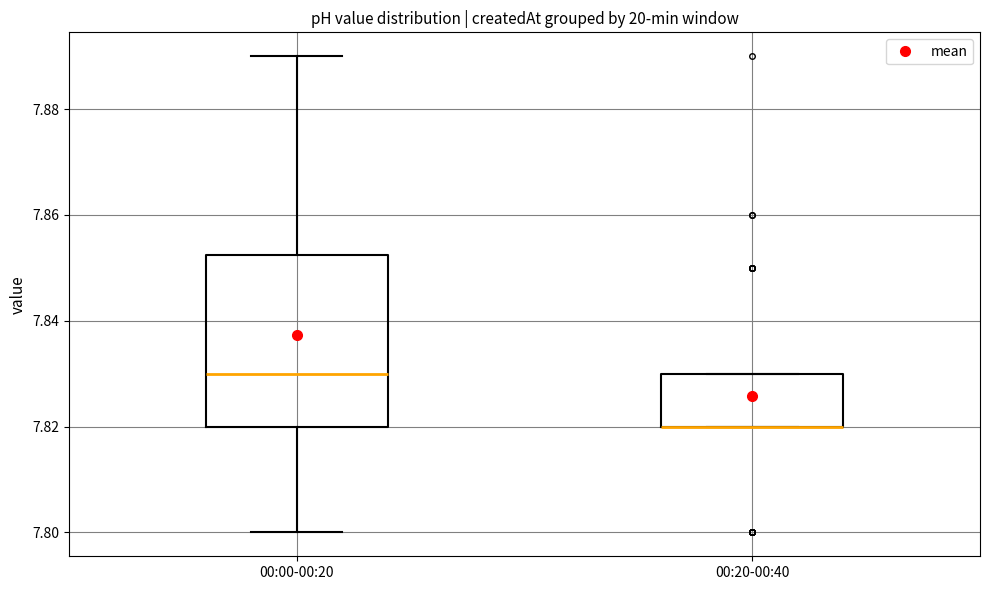

Reading left to right, read every box against the y-axis: the position of its median line, the range the box covers, and the ends of its whiskers. The values are not printed on the chart, so give them approximately, as read against the axis.

00:00-00:20: median 7.830, box 7.820 to 7.852, whiskers 7.800 to 7.890
00:20-00:40: median 7.820 (drawn on the box's lower edge), box 7.820 to 7.830, whiskers 7.820 to 7.830